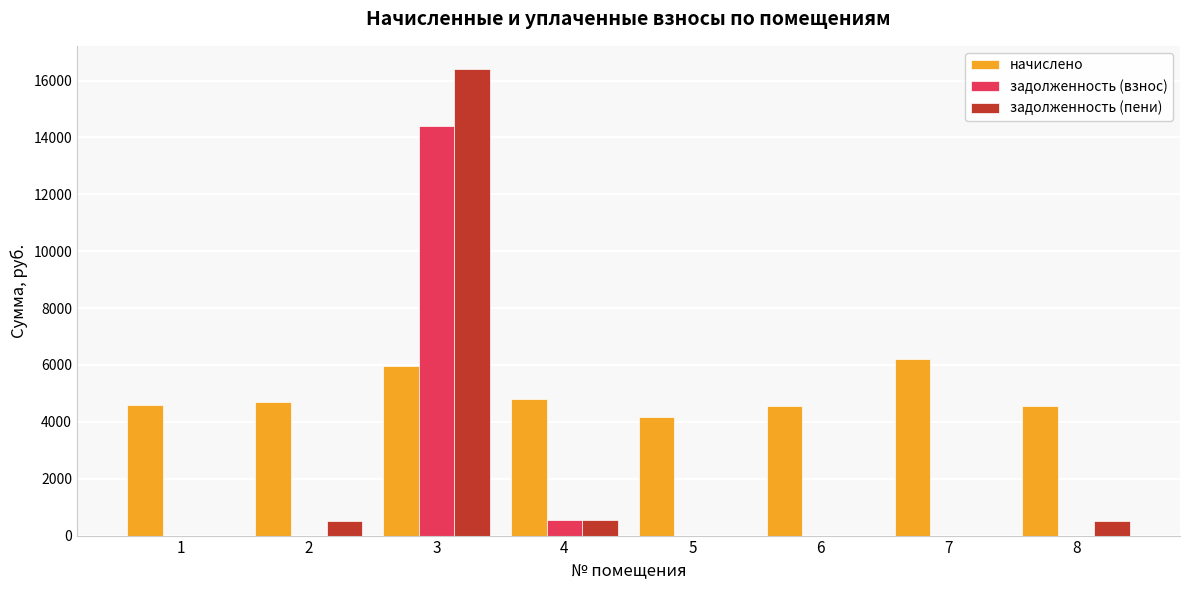

The задолженность (взнос) series shows 0.0 at 6. True or false?

True